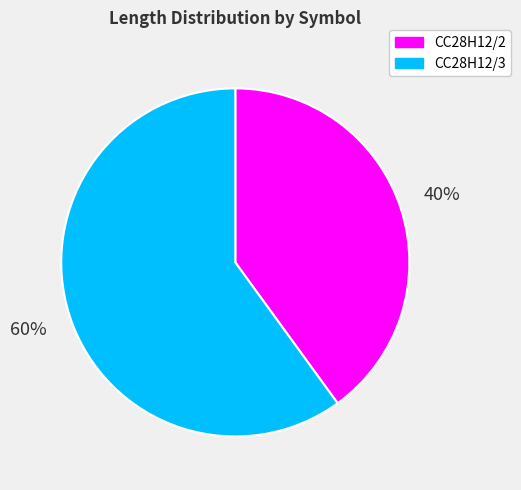

Do CC28H12/3 and CC28H12/2 together represent more than half of the pie?

Yes